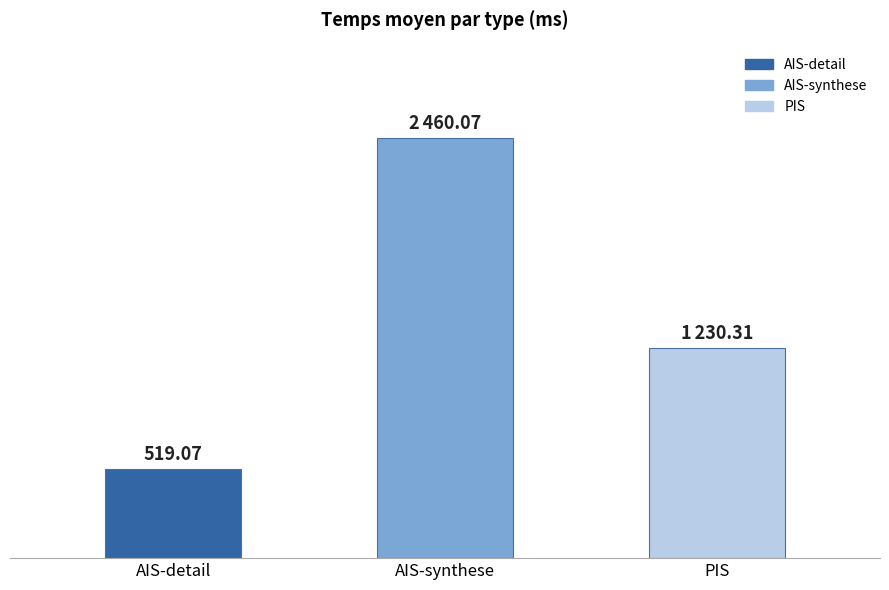

Is the value of AIS-detail at 2025-07-03 greater than the value of PIS at 2025-07-11?

No